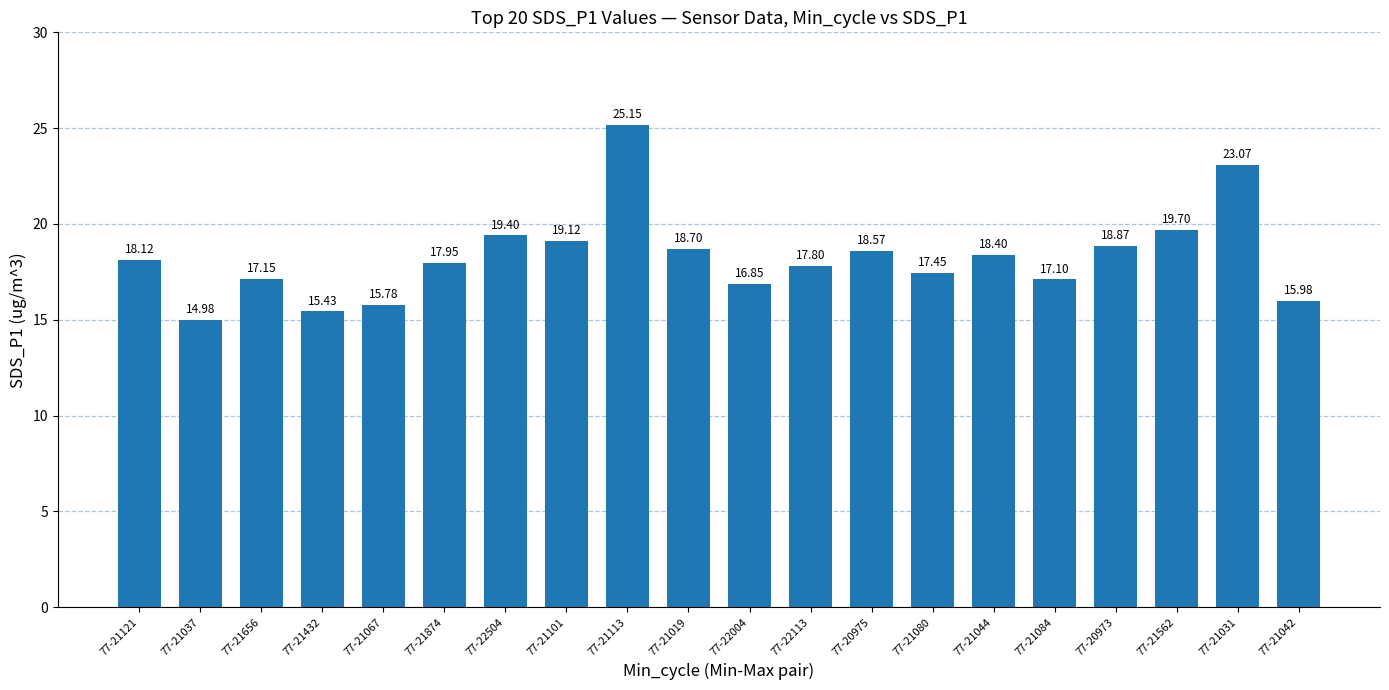

What is the label of the 14th bar from the right?

77-22504